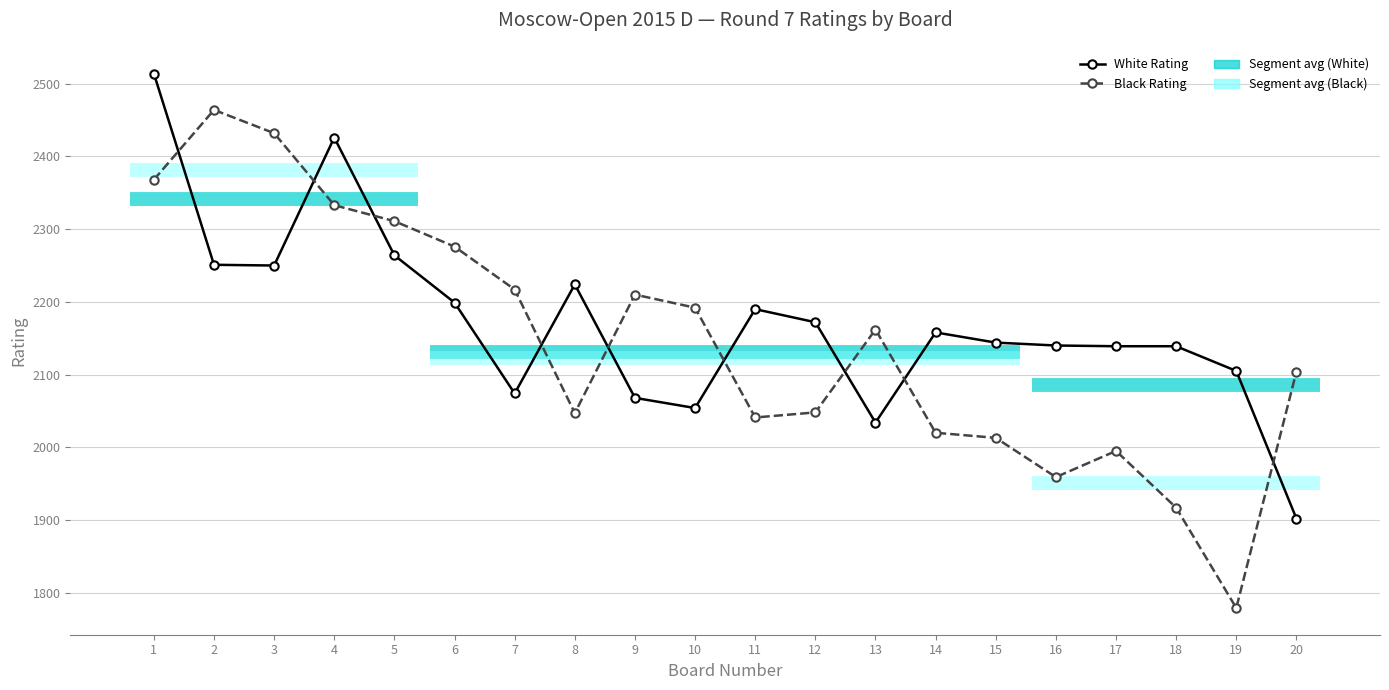

What is the difference between the maximum and minimum values in the White Rating series?

612